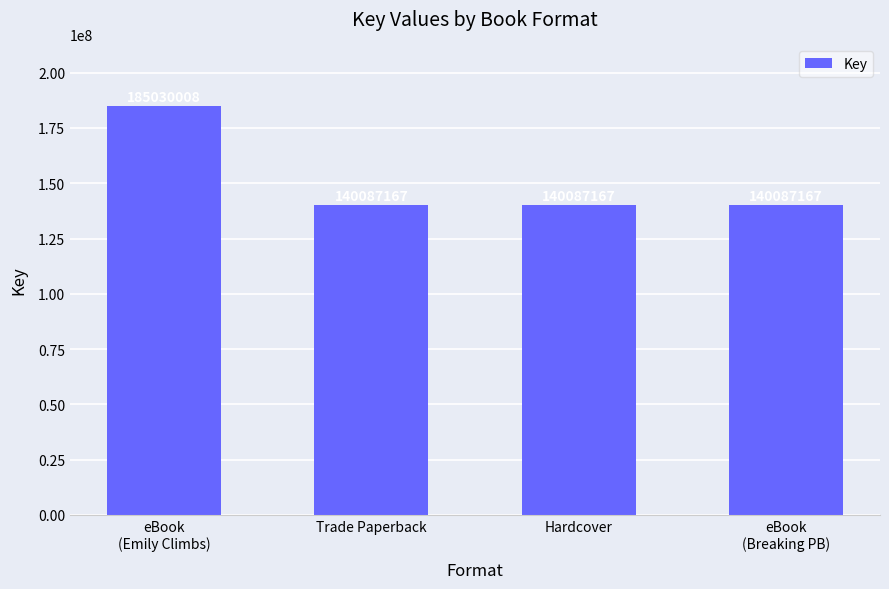

Does the chart contain any negative values?

No